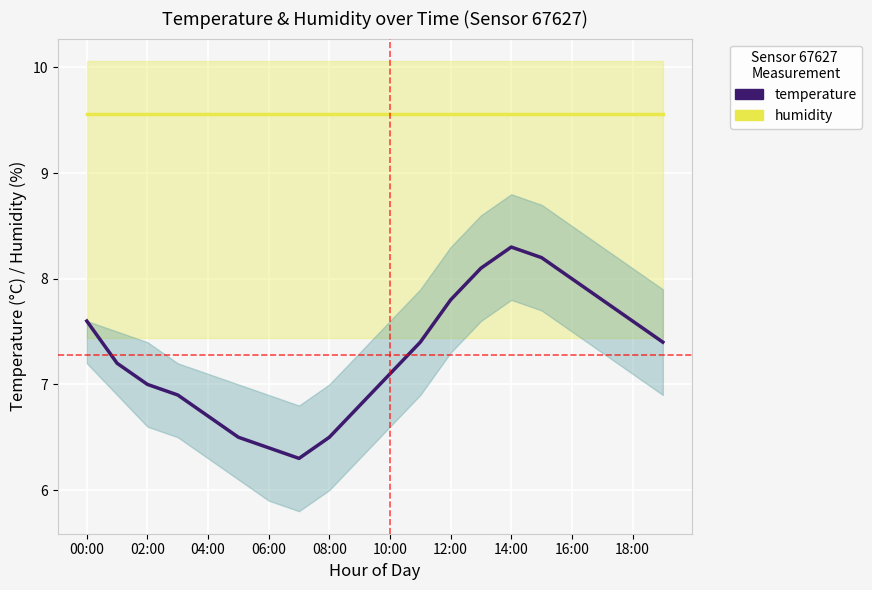

Which series changed the most between 02:00 and 16:00?

temperature